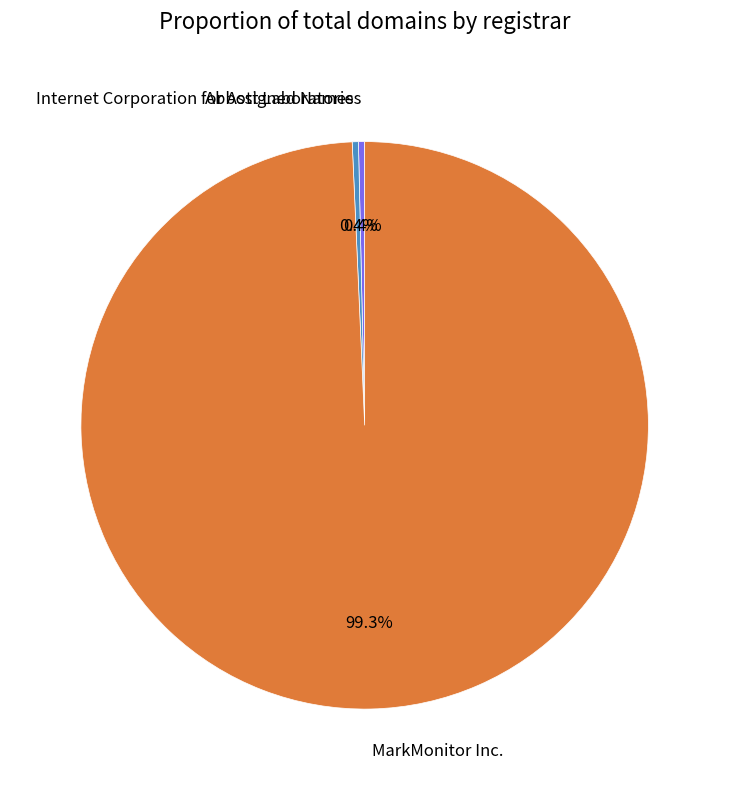

Combined, what portion of the pie is MarkMonitor Inc. and Abbott Laboratories?

99.6%